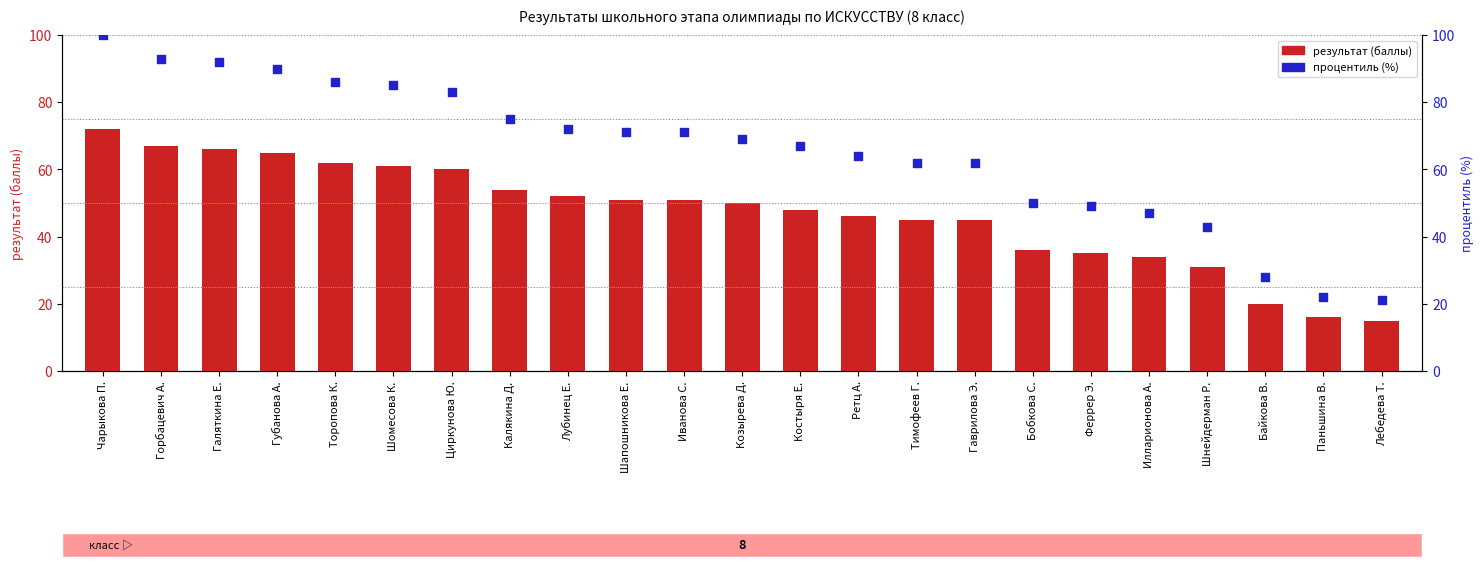

Which series contains the highest Y value?

процентиль (%)